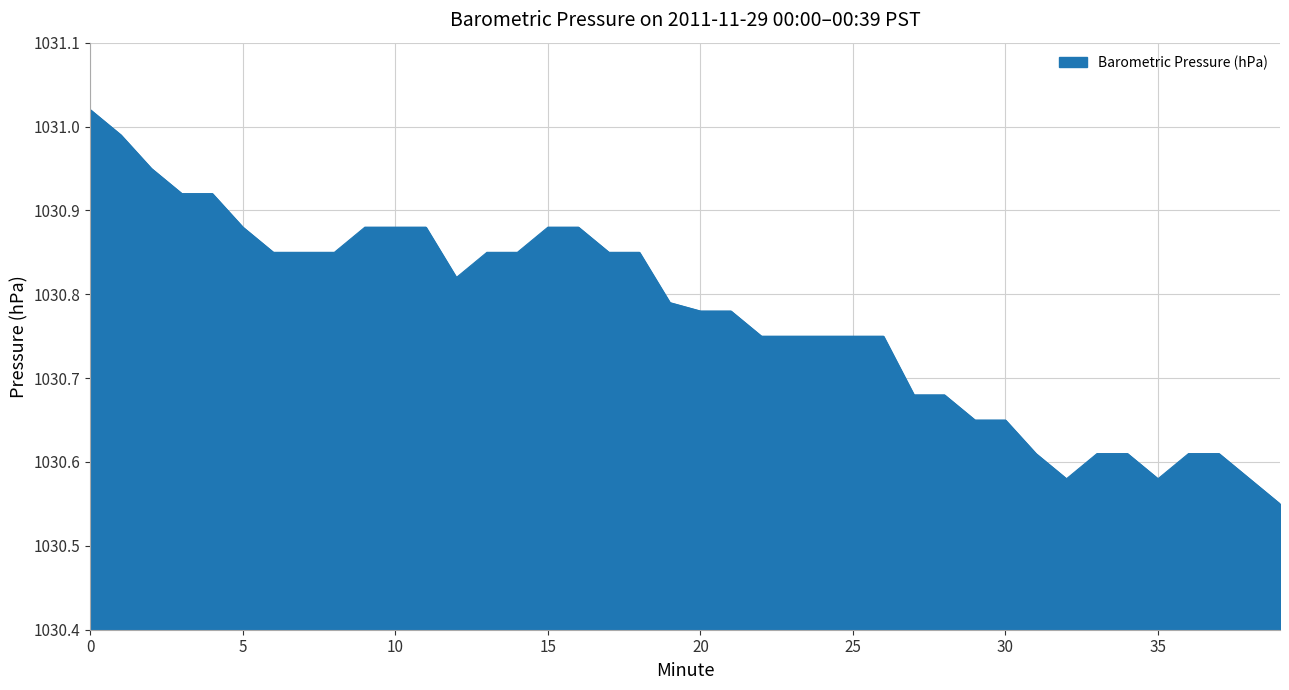

Does the chart display data point markers on the line(s)?

No